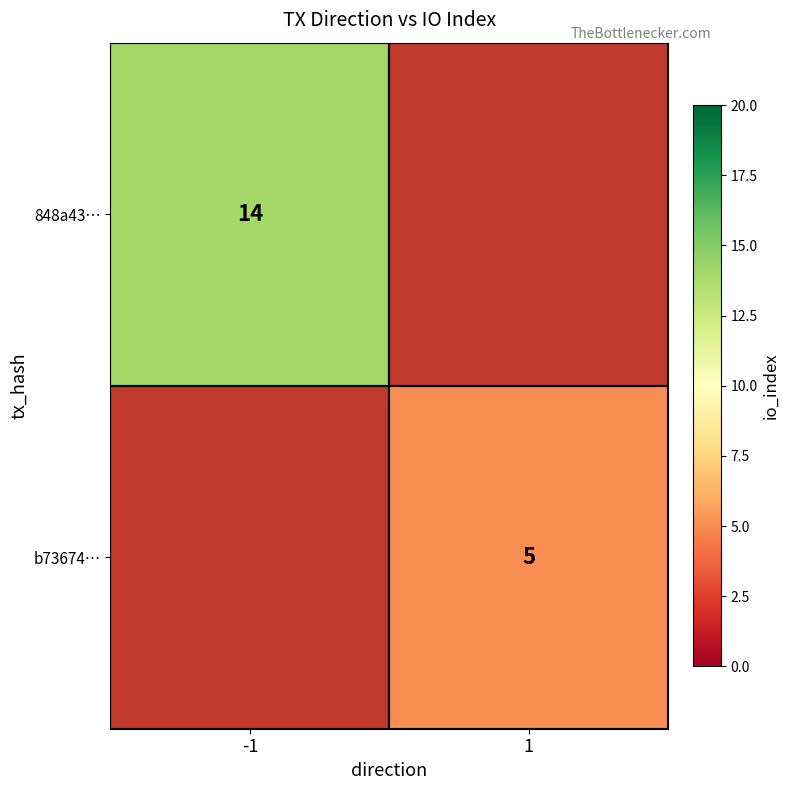

At how many categories does at least one series exceed 10?

1